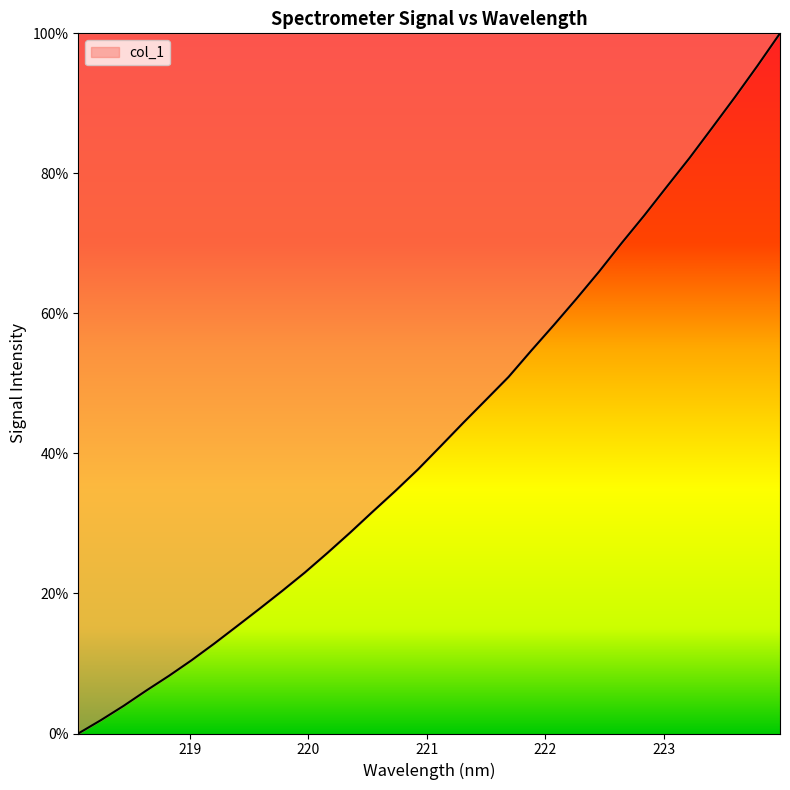

What is the maximum value shown in the chart?

100.0